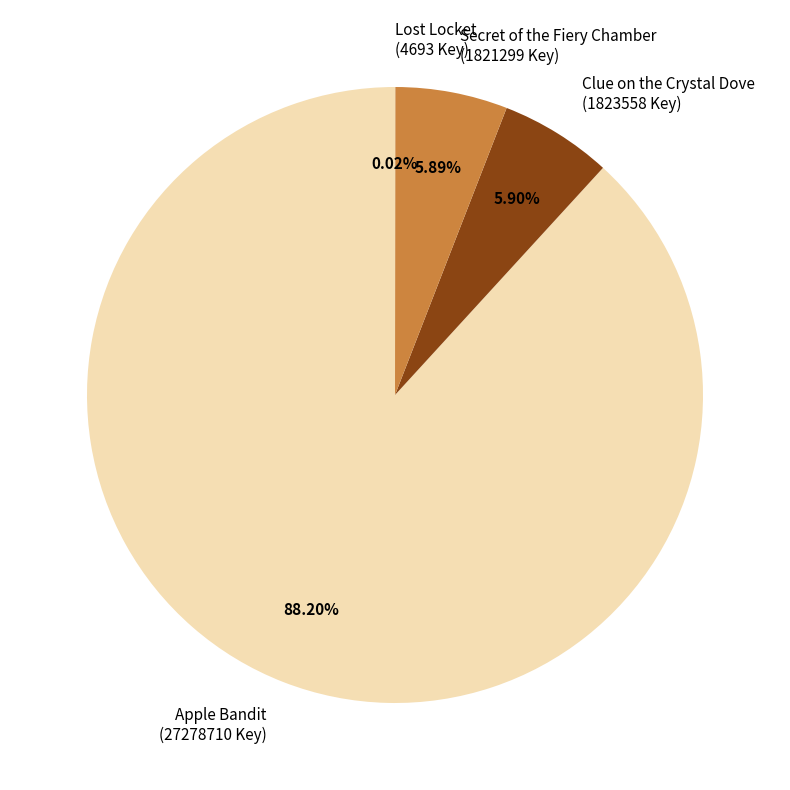

Does any single category account for the majority?

Yes